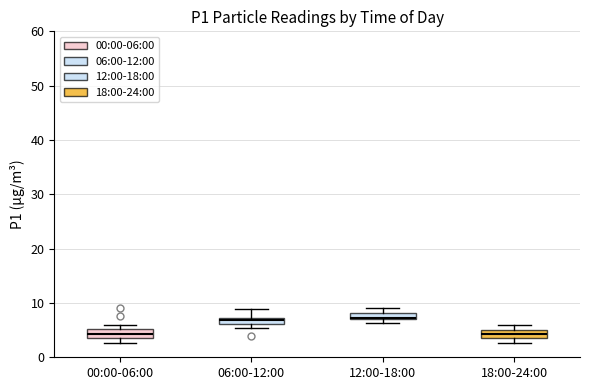

Where is the lower edge of the box for 18:00-24:00 on the y-axis? The values are not printed on the chart, so give them approximately, as read against the axis.

4